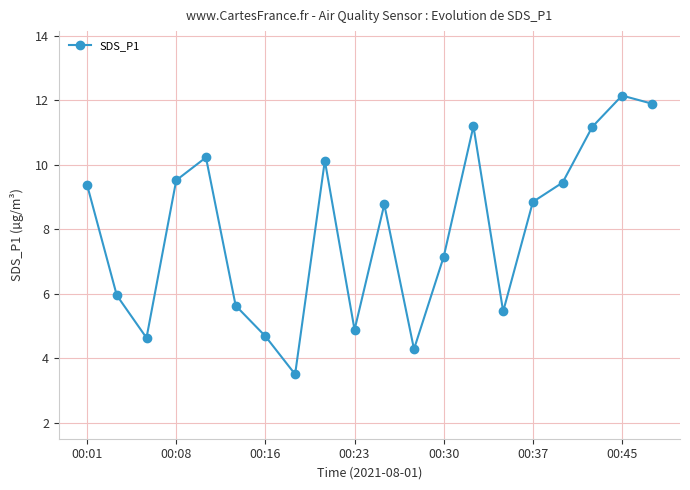

What is the sum of all values?

158.9